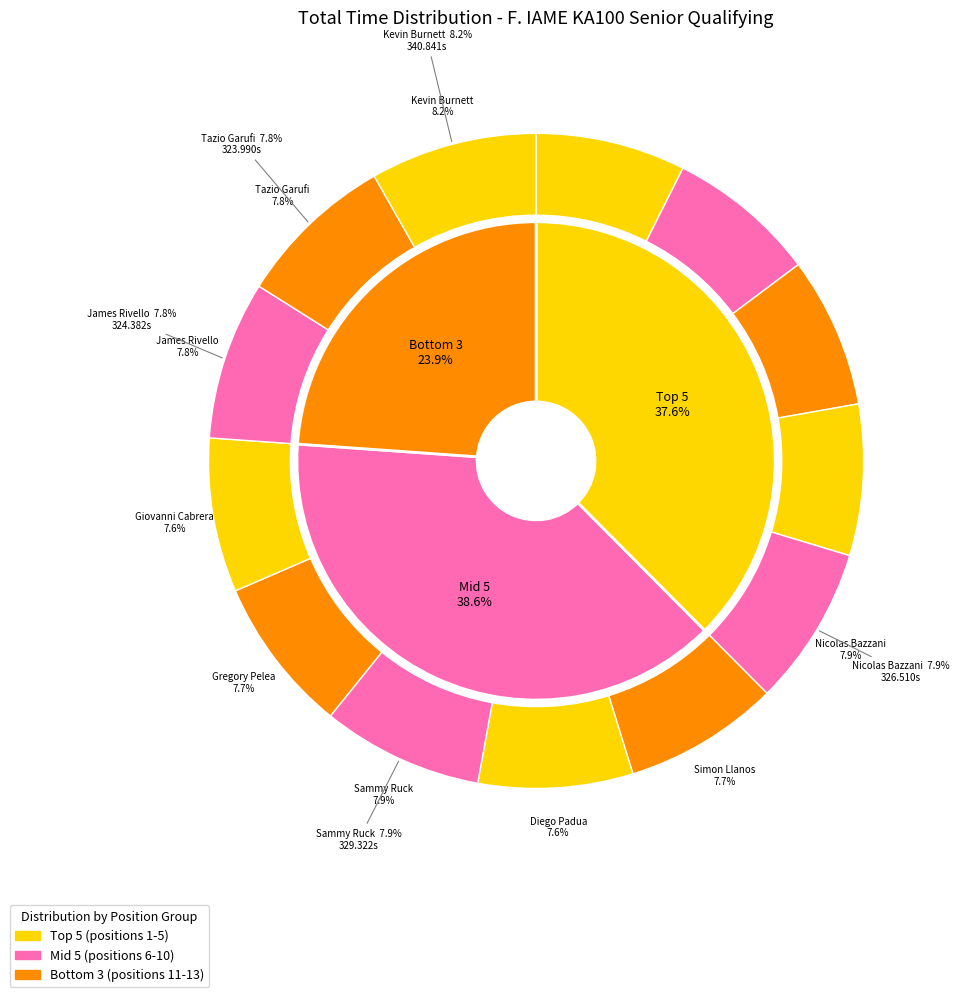

What is the ratio of the value at Luke Welcome to the value at Giovanni Cabrera?

1.0